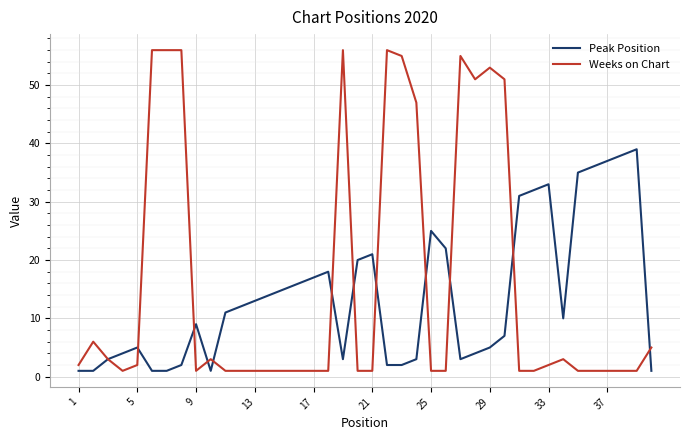

True or false: Peak Position has more than 2 points higher than both neighbors.

True